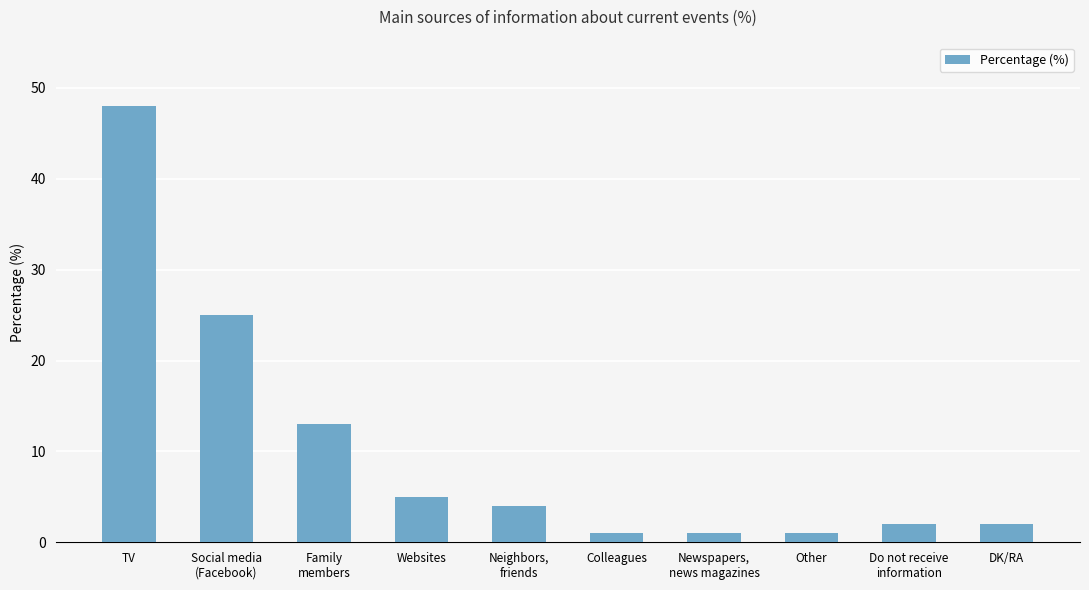

The chart shows a value of 5 at Websites. True or false?

True